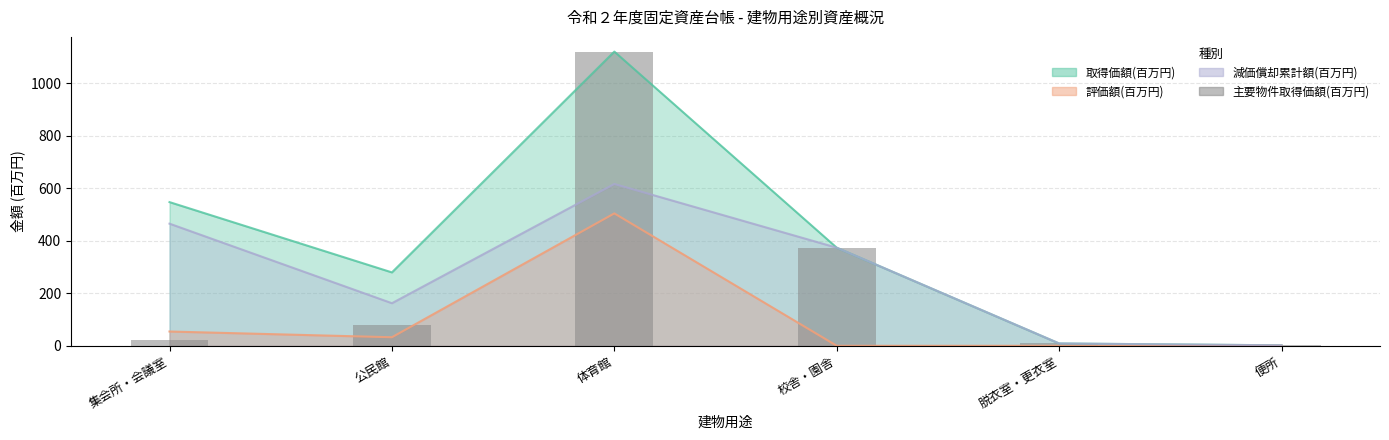

What is the sum of all values?

1604.6